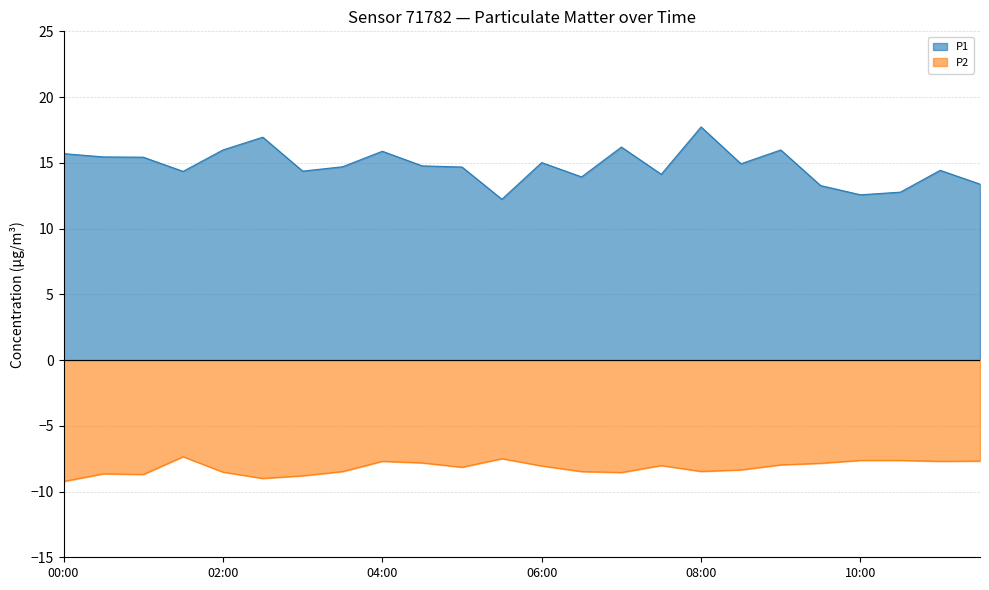

What is the difference between the maximum and minimum values in the P2 series?

1.9